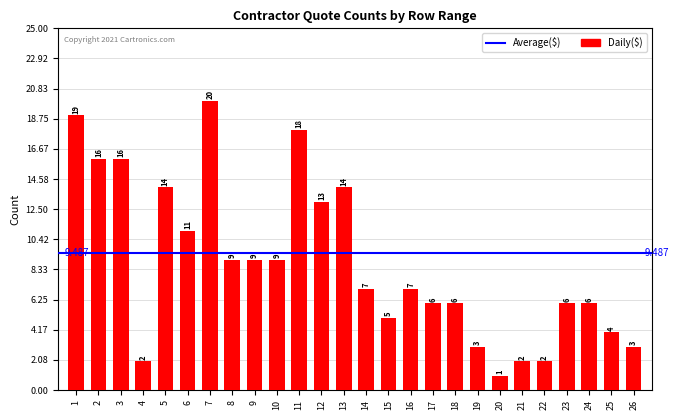

How many data points are less than 7?

12